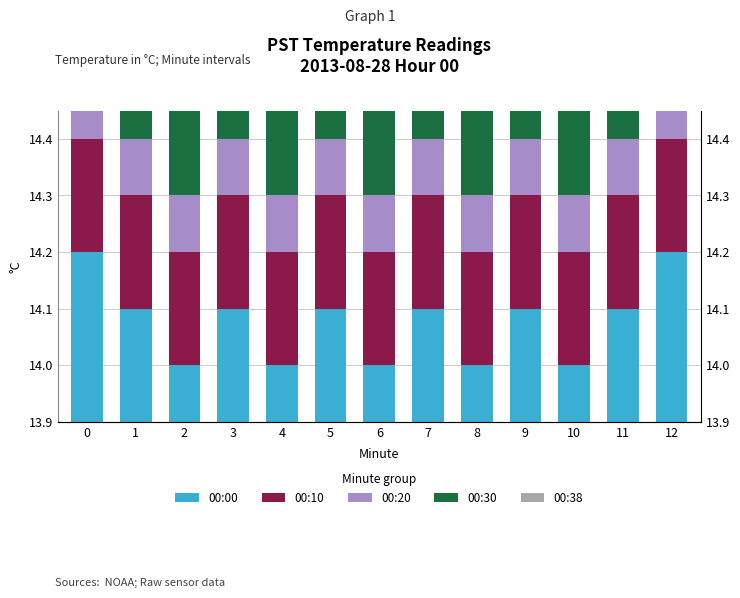

What is the average value of the 00:00 series?

0.2